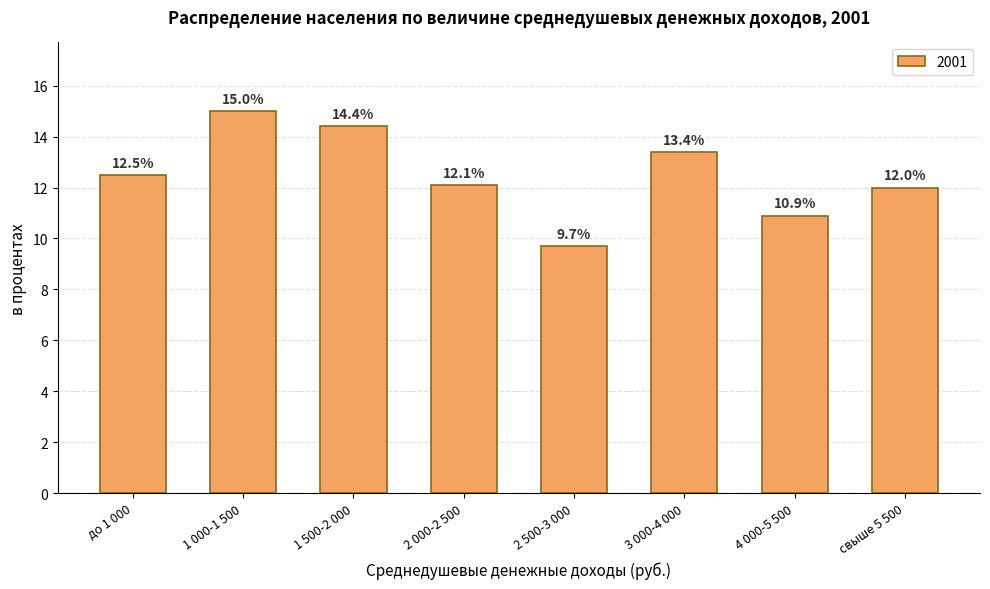

Which category has the highest value across all series?

1 000-1 500